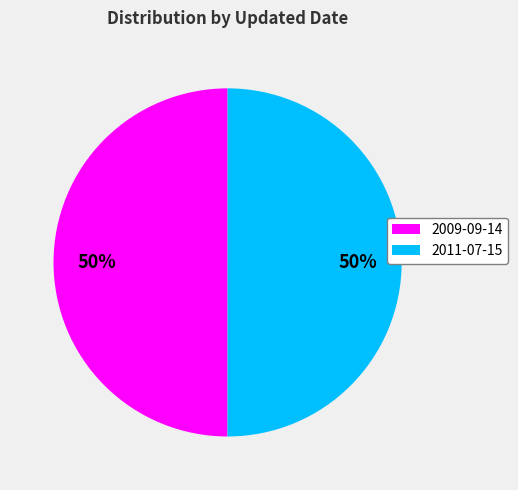

Approximately how many times larger is the value at 2011-07-15 compared to 2009-09-14?

1.0